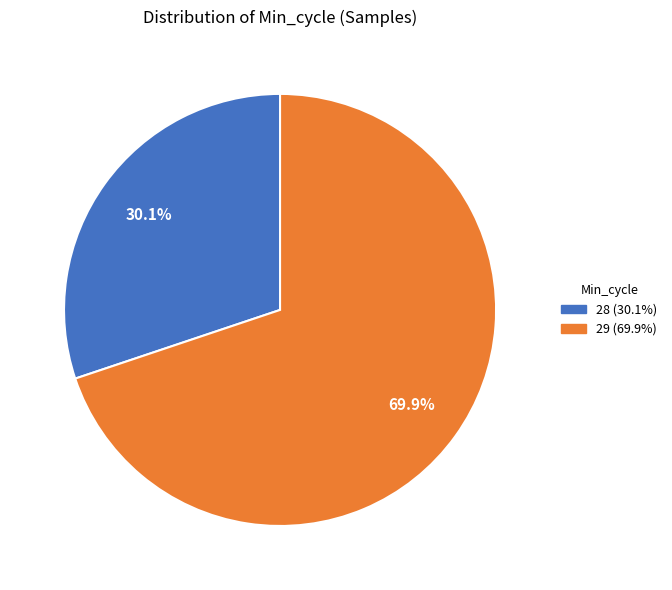

Is there a majority slice in this chart?

Yes